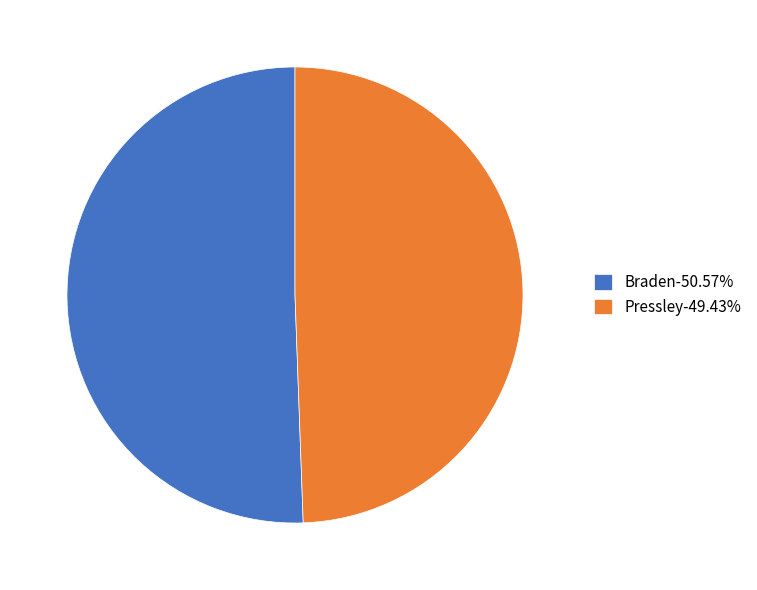

Which slice is the smallest?

Pressley